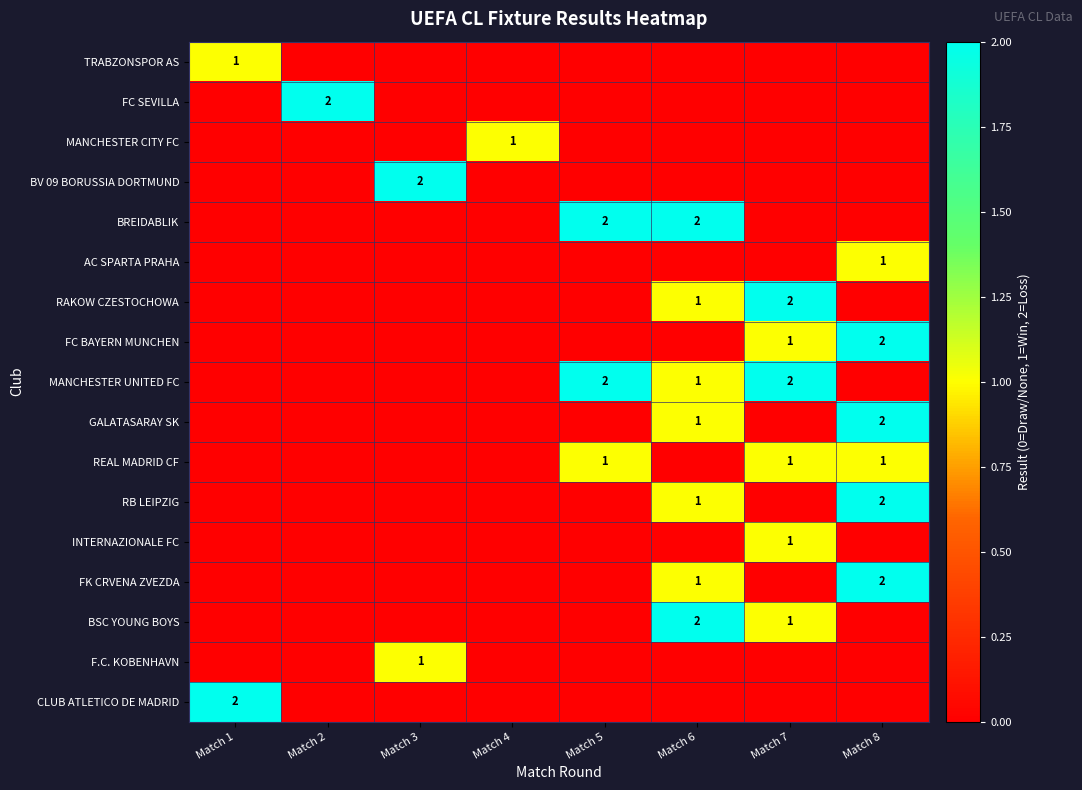

The value of MANCHESTER CITY FC at Match 4 is 2. True or false?

False